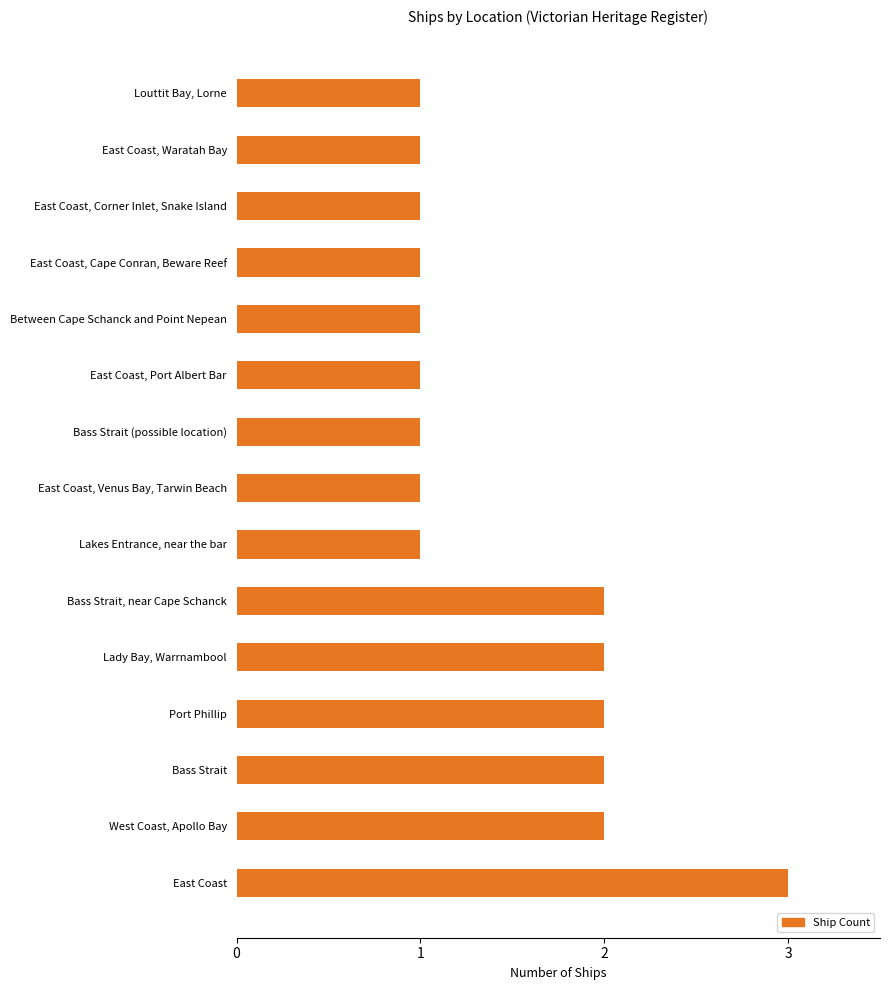

Which label corresponds to the largest value in the chart?

East Coast